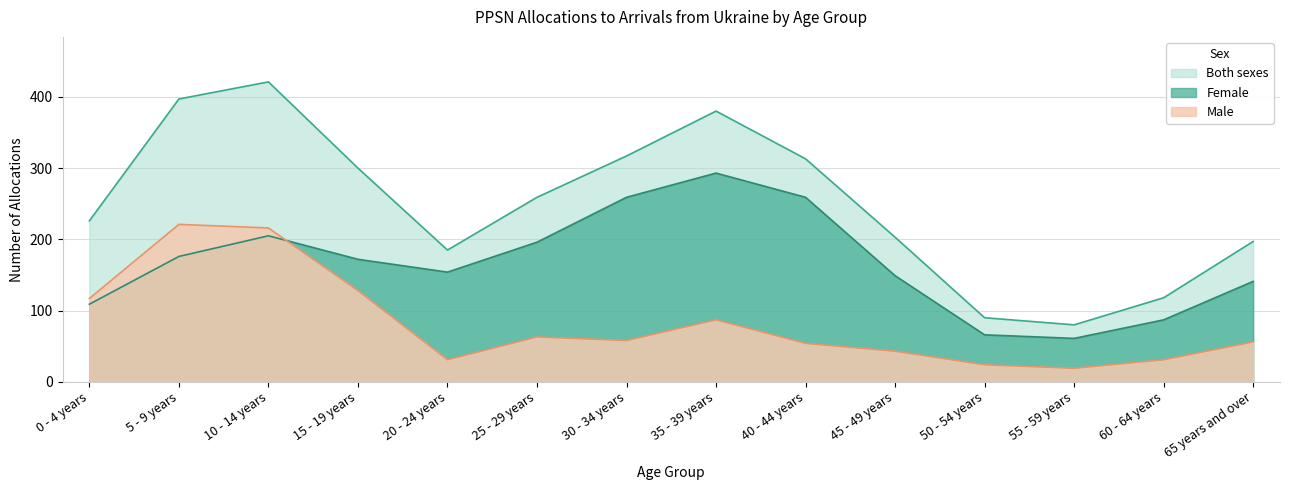

How many data points in Both sexes are above 259?

6